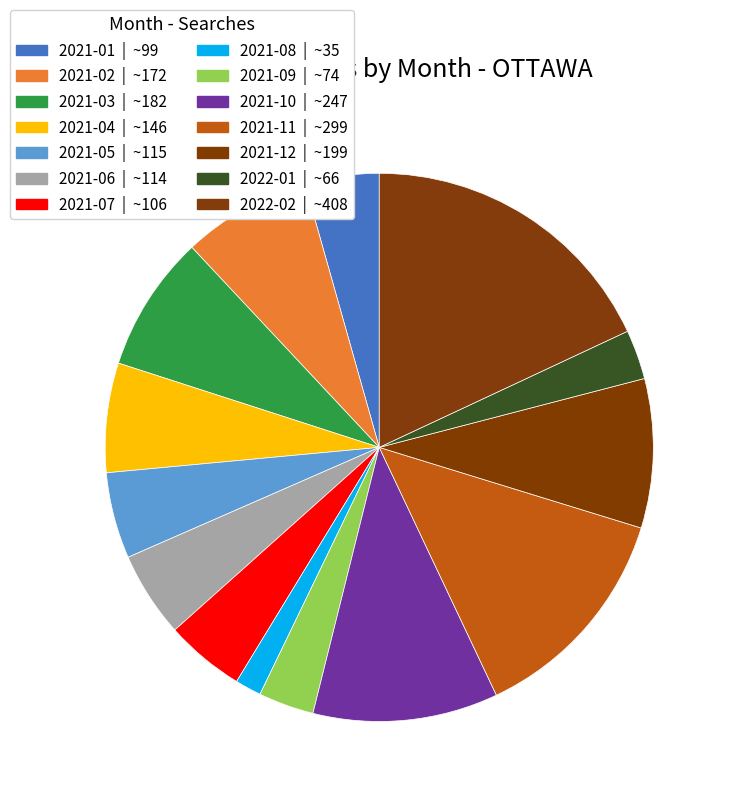

How many slices are in this pie chart?

14